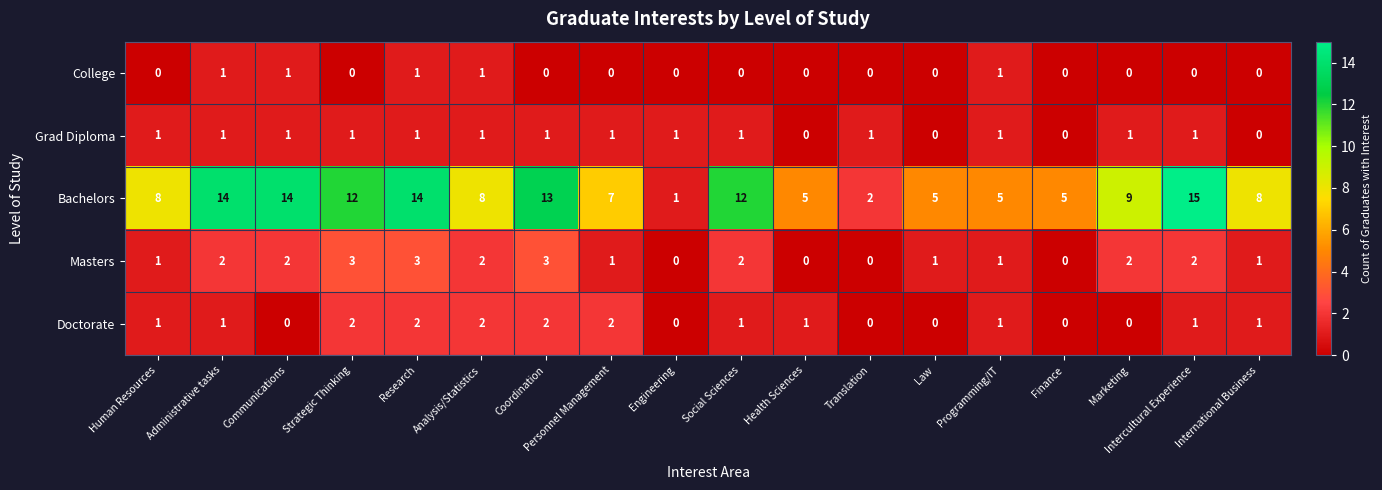

What is the difference between the second highest and minimum values in the Masters series?

3